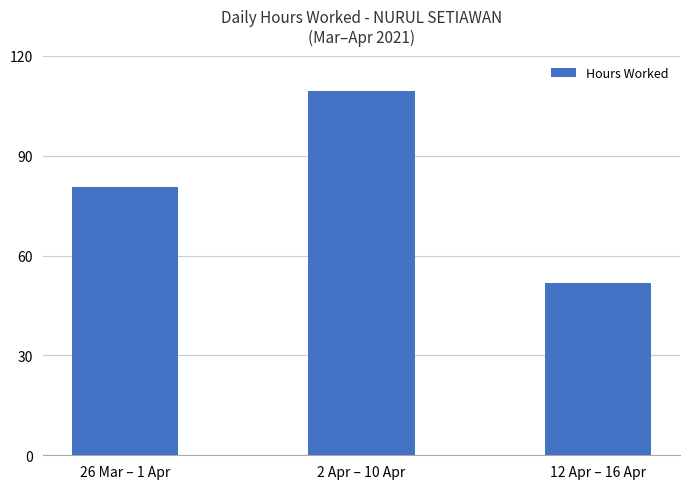

What is the average value?

80.5